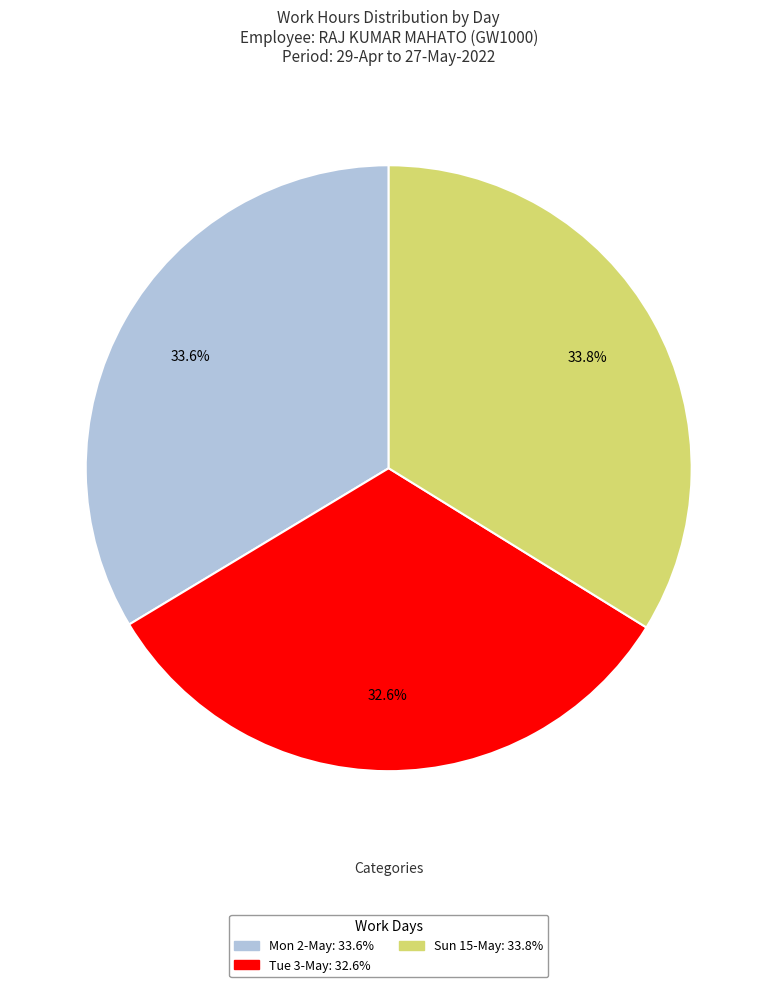

To the nearest percent, what is the difference between the largest and smallest slice percentages?

1%